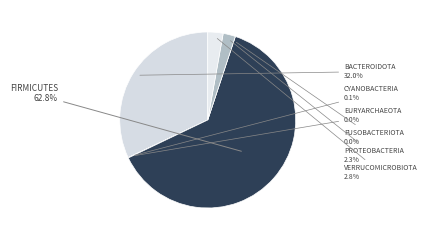

Is it true that Cyanobacteria is 12% of the pie?

False